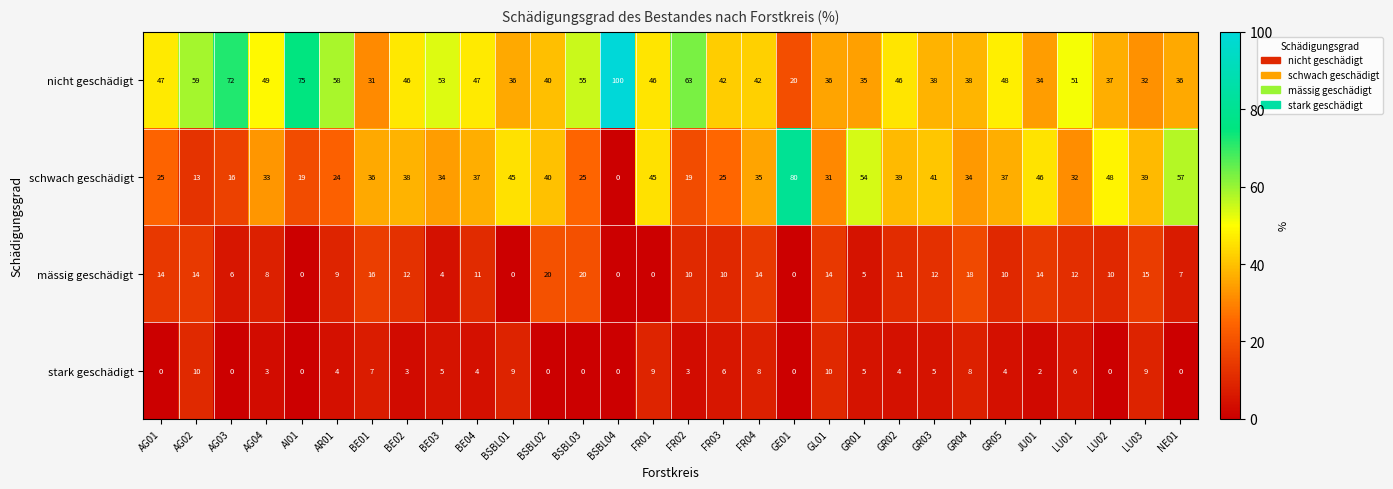

The value of stark geschädigt at BSBL02 is -4. True or false?

False